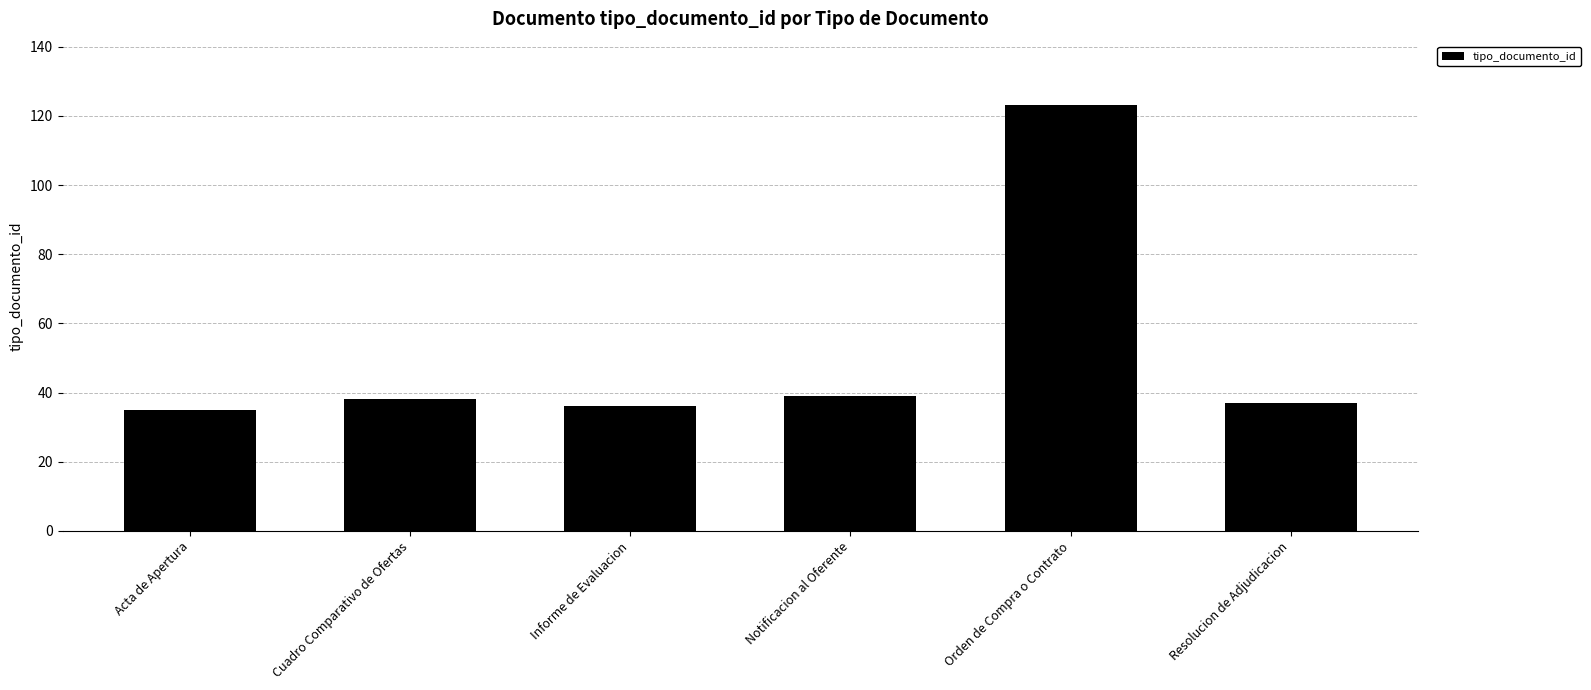

Are the bars horizontal?

No